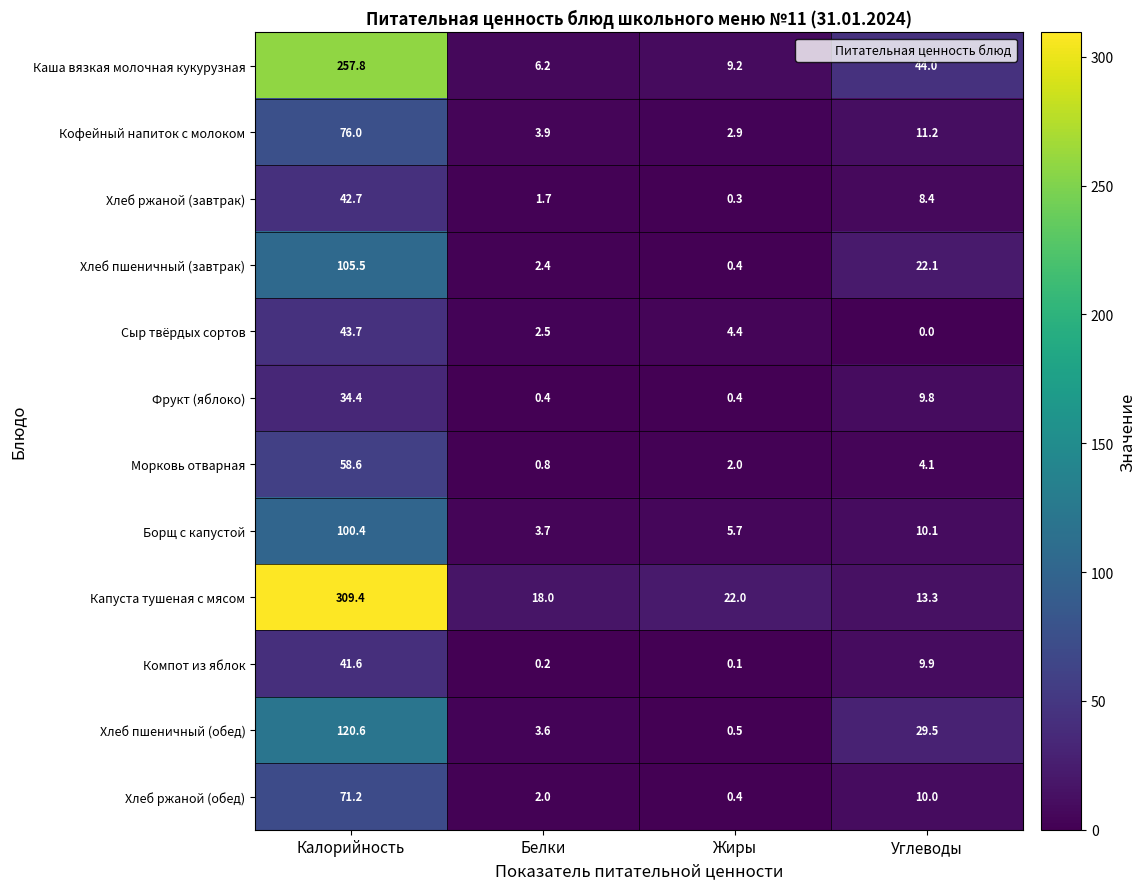

What is the greatest value displayed?

309.4